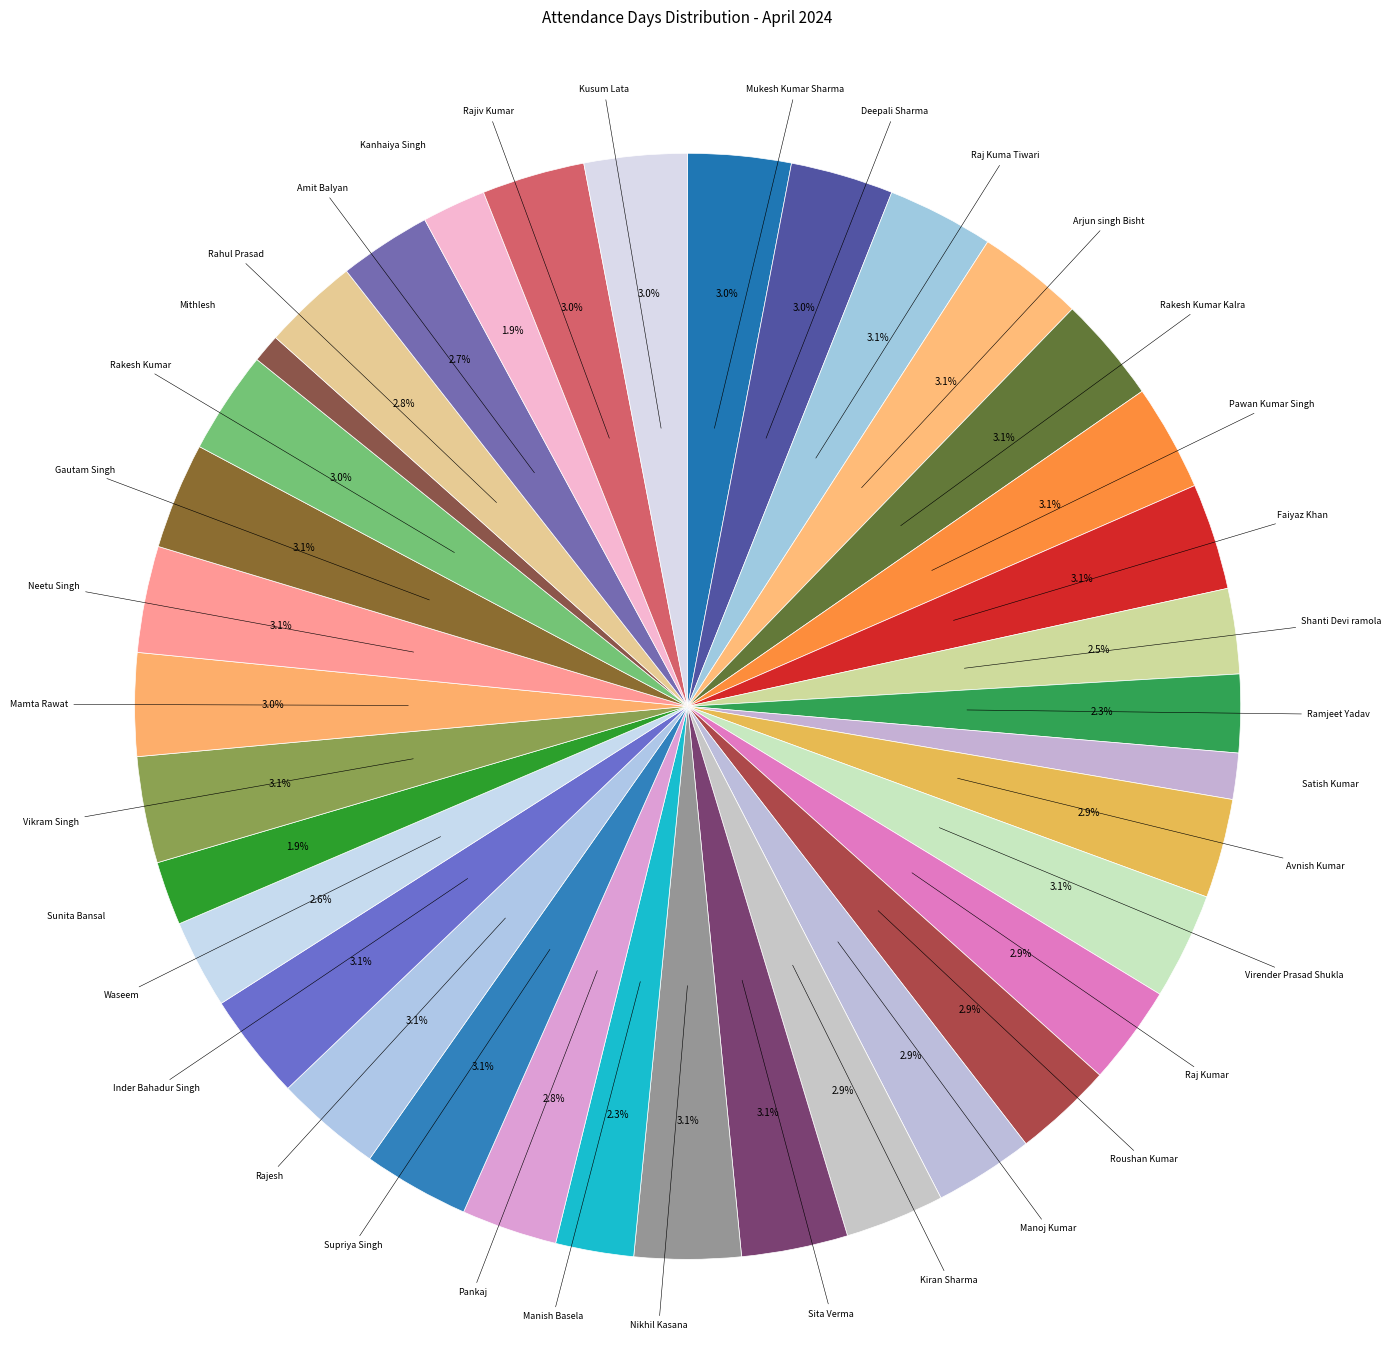

How many slices are in this pie chart?

36